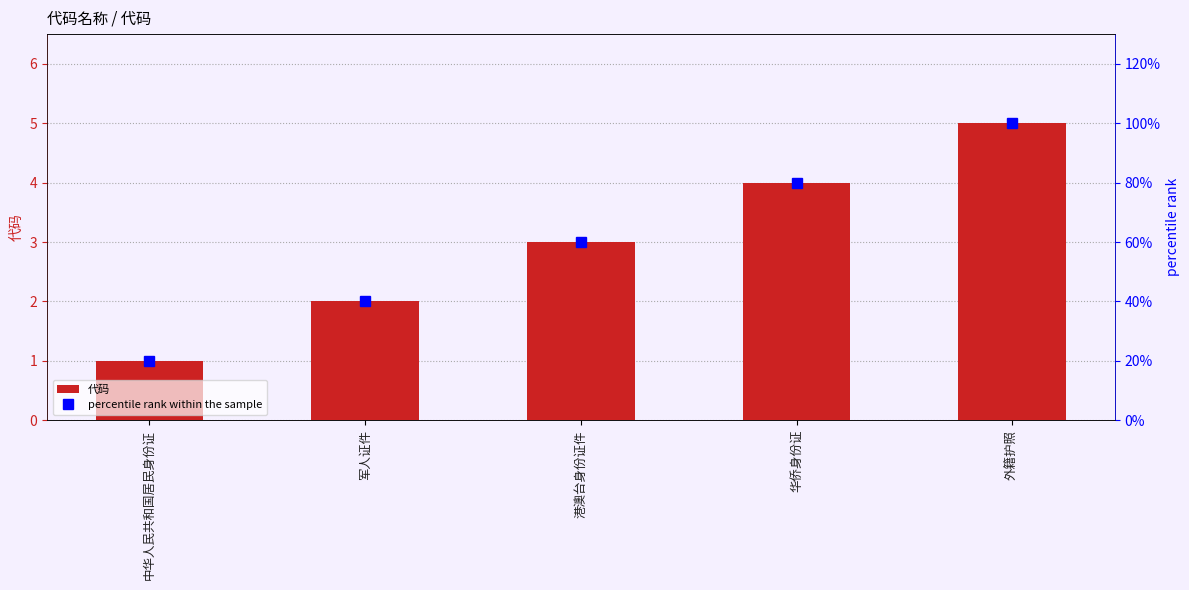

True or false: 代码 has a value of 1 at 军人证件.

False